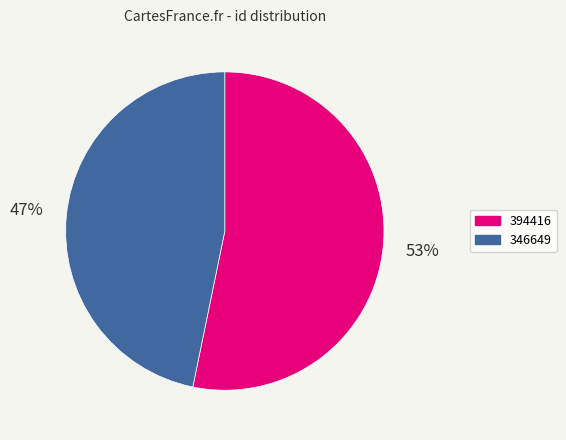

To the nearest percent, what portion does 394416 represent?

53%